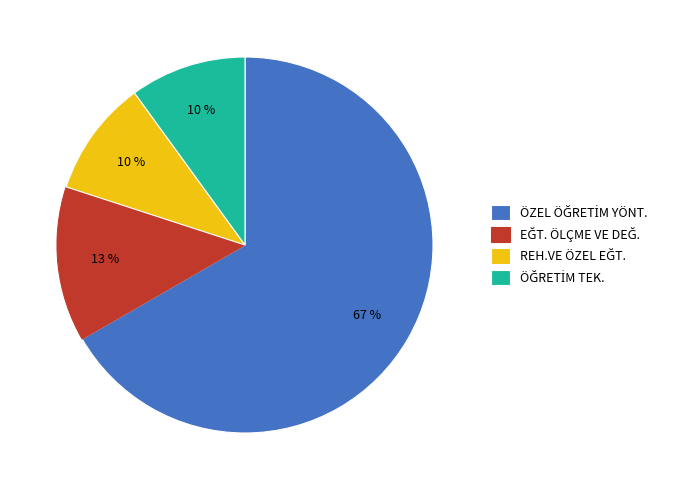

Is there a majority slice in this chart?

Yes